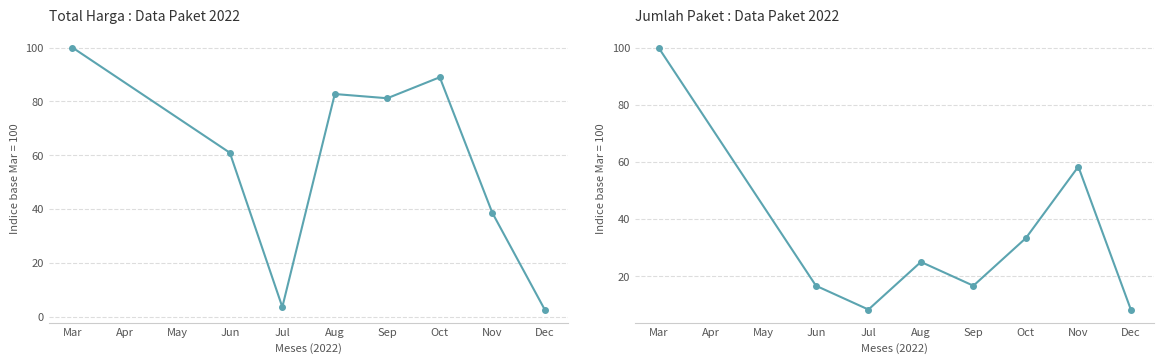

How many interior local valleys (lower than both neighbors) does the data have?

2